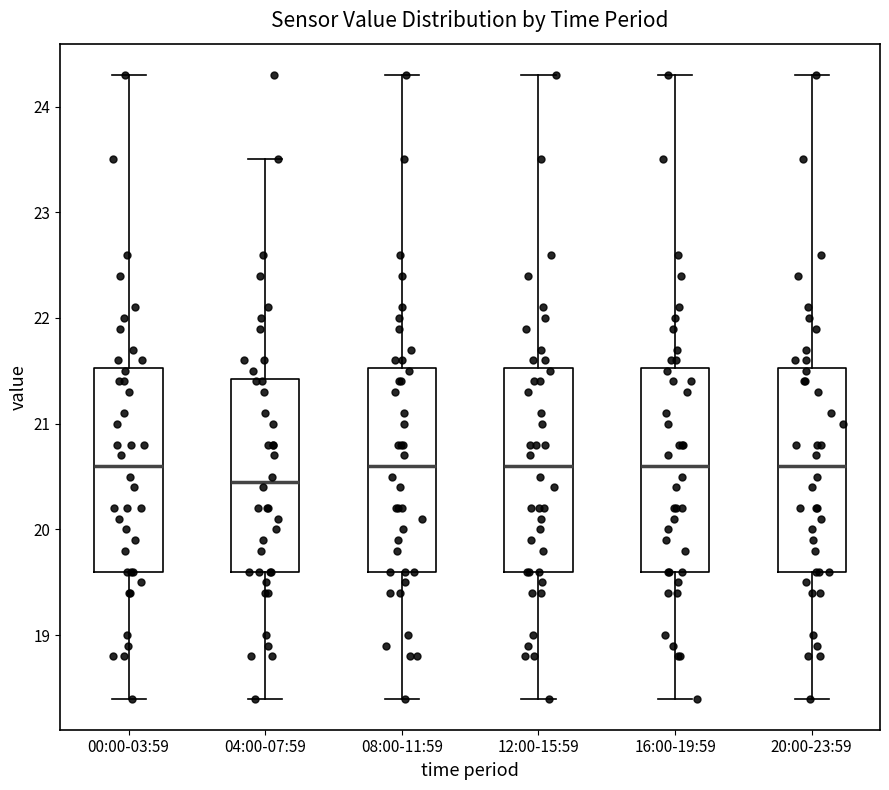

Reading left to right, read every box against the y-axis: the position of its median line, the range the box covers, and the ends of its whiskers. The values are not printed on the chart, so give them approximately, as read against the axis.

00:00-03:59: median 20.6, box 19.6 to 21.5, whiskers 18.4 to 24.3
04:00-07:59: median 20.5, box 19.6 to 21.4, whiskers 18.4 to 23.5
08:00-11:59: median 20.6, box 19.6 to 21.5, whiskers 18.4 to 24.3
12:00-15:59: median 20.6, box 19.6 to 21.5, whiskers 18.4 to 24.3
16:00-19:59: median 20.6, box 19.6 to 21.5, whiskers 18.4 to 24.3
20:00-23:59: median 20.6, box 19.6 to 21.5, whiskers 18.4 to 24.3